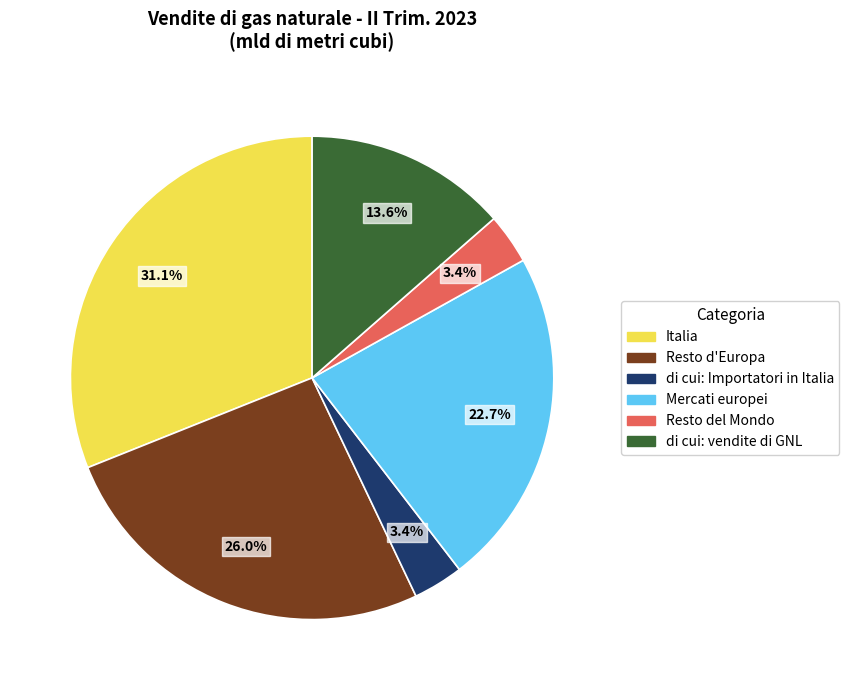

Approximately how many times larger is the value at di cui: Importatori in Italia compared to Italia?

0.1